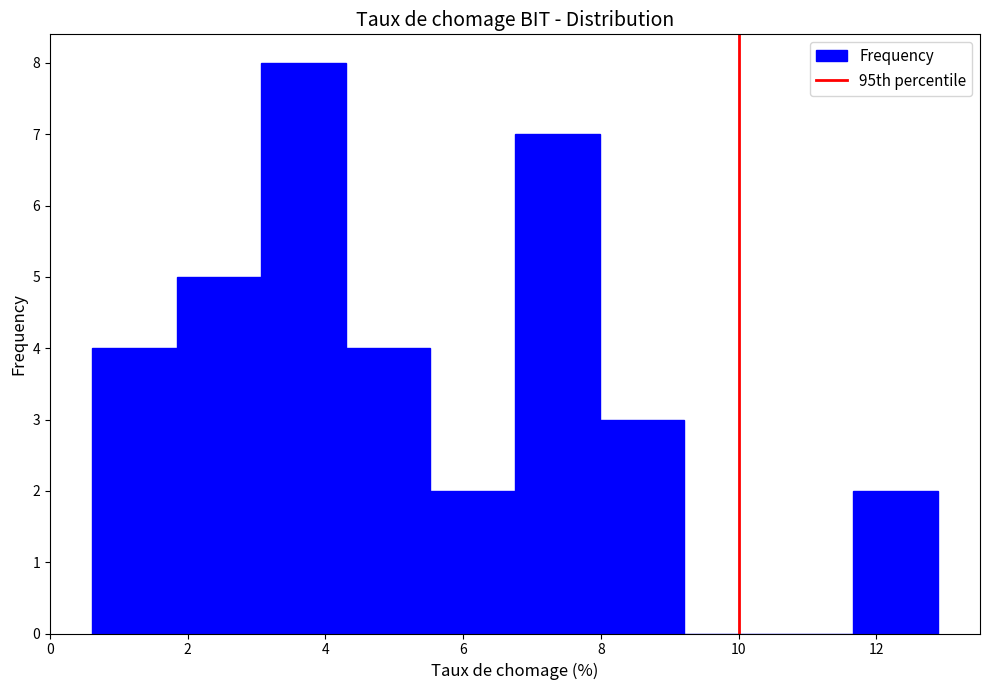

Reading left to right, list every bar in this chart as the range it spans on the x-axis followed by its height. Neither the bar edges nor the heights are printed on the chart, so give them approximately, as read against the axes.

0.6 to 1.8: 4
1.8 to 3.0: 5
3.0 to 4.2: 8
4.2 to 5.6: 4
5.6 to 6.8: 2
6.8 to 8.0: 7
8.0 to 9.2: 3
9.2 to 10.4: 0
10.4 to 11.6: 0
11.6 to 12.8: 2